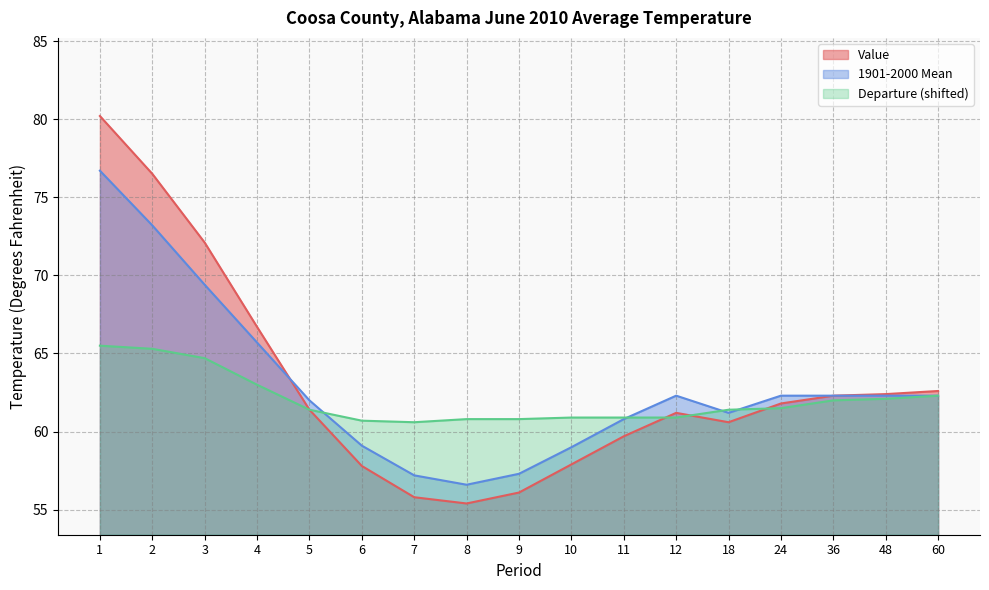

How many values in the Value series are below 61?

7